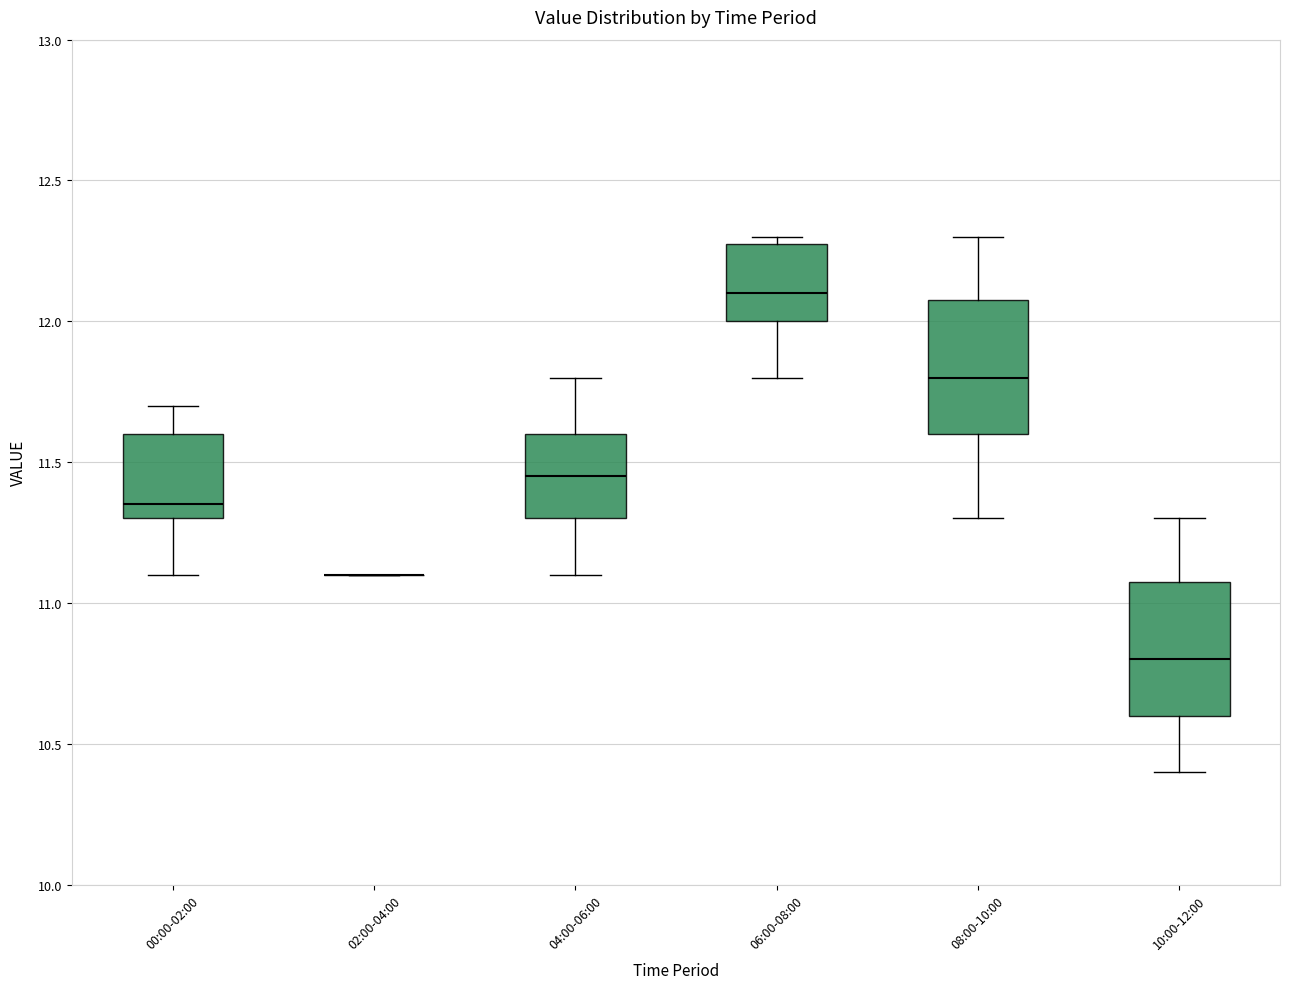

Reading left to right, read every box against the y-axis: the position of its median line, the range the box covers, and the ends of its whiskers. The values are not printed on the chart, so give them approximately, as read against the axis.

00:00-02:00: median 11.35, box 11.30 to 11.60, whiskers 11.10 to 11.70
02:00-04:00: box collapsed to a line at 11.10, whiskers 11.10 to 11.10
04:00-06:00: median 11.45, box 11.30 to 11.60, whiskers 11.10 to 11.80
06:00-08:00: median 12.10, box 12.00 to 12.30, whiskers 11.80 to 12.30 (just above the box's upper edge)
08:00-10:00: median 11.80, box 11.60 to 12.10, whiskers 11.30 to 12.30
10:00-12:00: median 10.80, box 10.60 to 11.10, whiskers 10.40 to 11.30